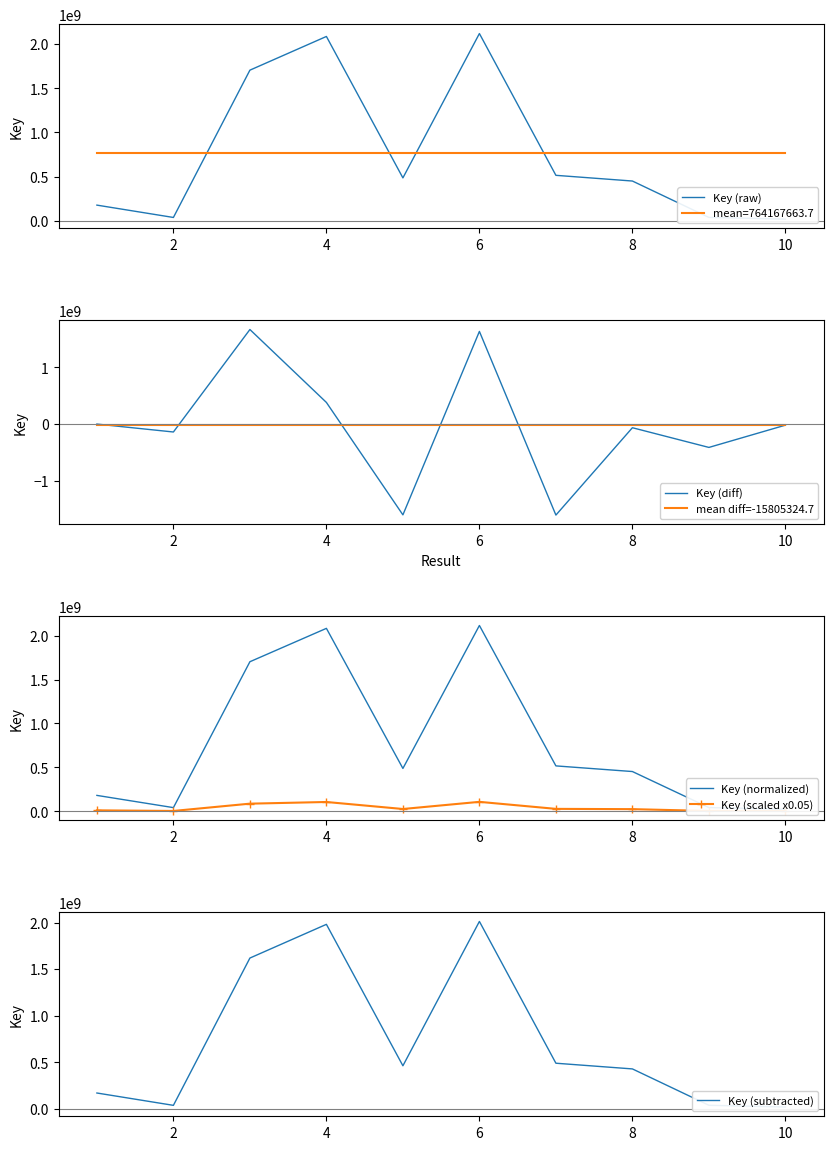

What is the maximum value for Key (diff)?

1663832096.0